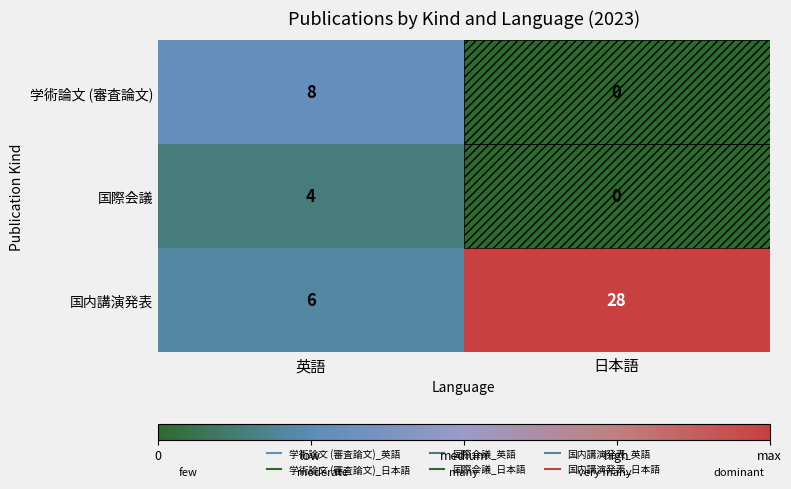

At 英語, list the series in order from largest to smallest.

学術論文 (審査論文), 国内講演発表, 国際会議